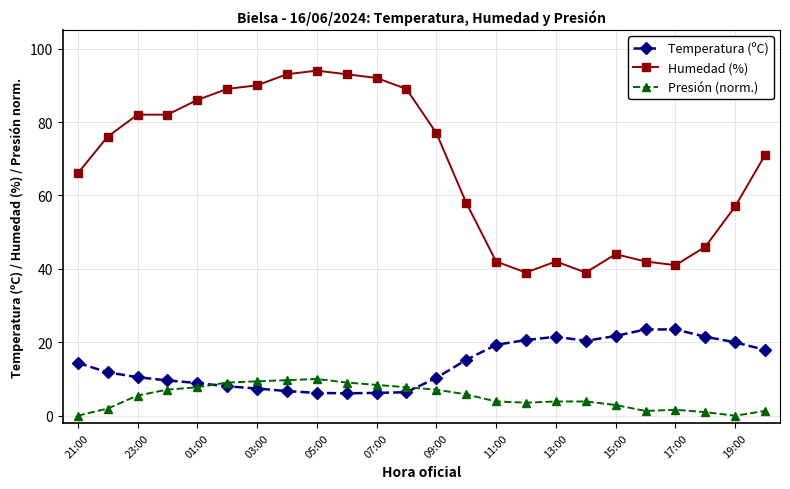

At how many categories does at least one series exceed 61?

14